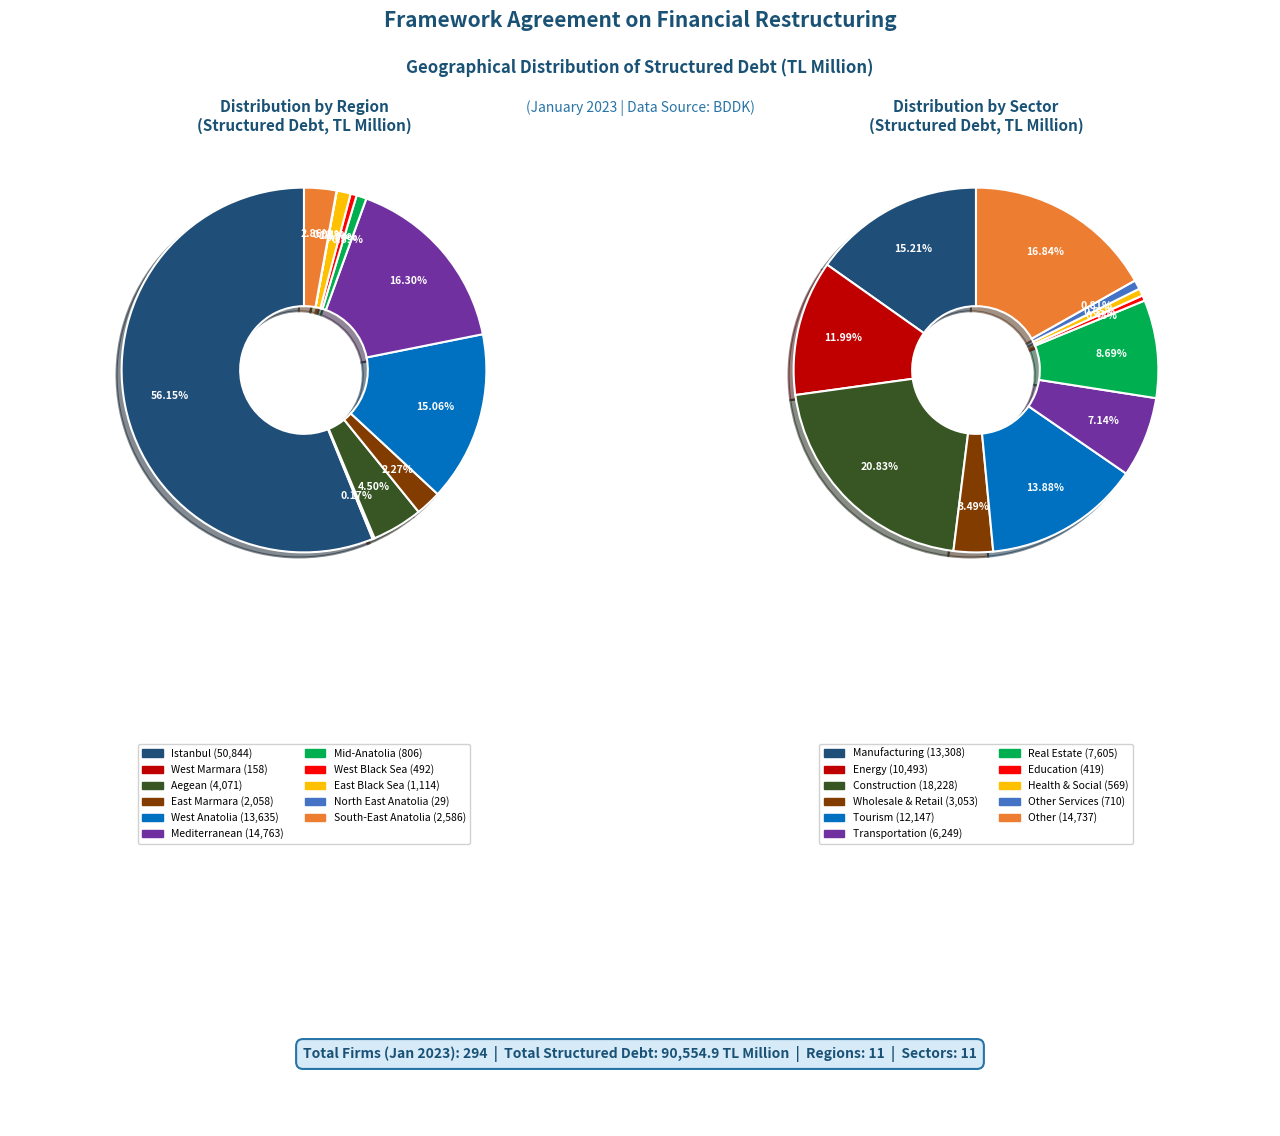

What is the change in value from Istanbul to Aegean?

-46773.7